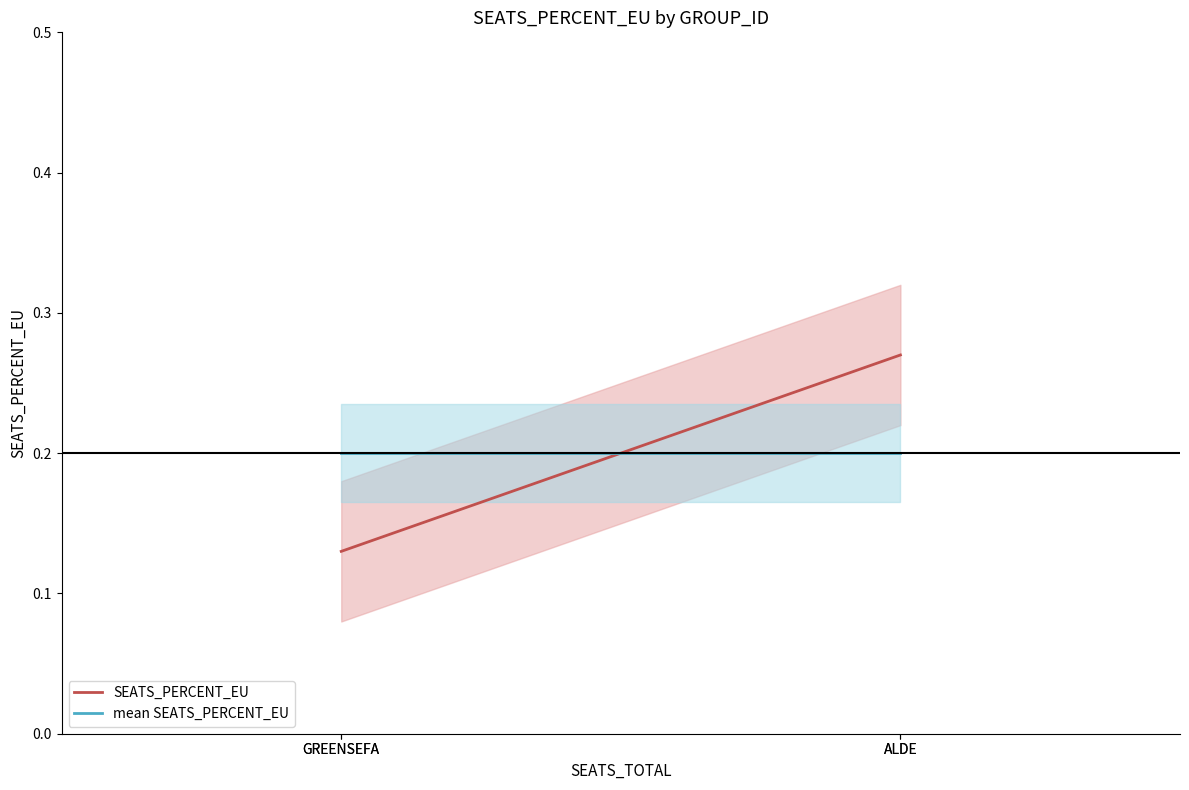

Where is SEATS_PERCENT_EU nearest to the value 0?

GREENSEFA